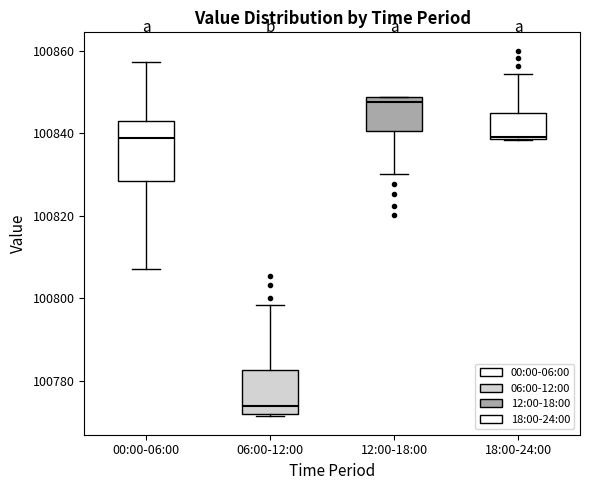

Reading left to right, read every box against the y-axis: the position of its median line, the range the box covers, and the ends of its whiskers. The values are not printed on the chart, so give them approximately, as read against the axis.

00:00-06:00: median 100838, box 100828 to 100844, whiskers 100808 to 100858
06:00-12:00: median 100774, box 100772 to 100782, whiskers 100772 to 100798
12:00-18:00: median 100848 (just below the box's upper edge), box 100840 to 100848, whiskers 100830 to 100848
18:00-24:00: median 100840, box 100838 to 100844, whiskers 100838 to 100854